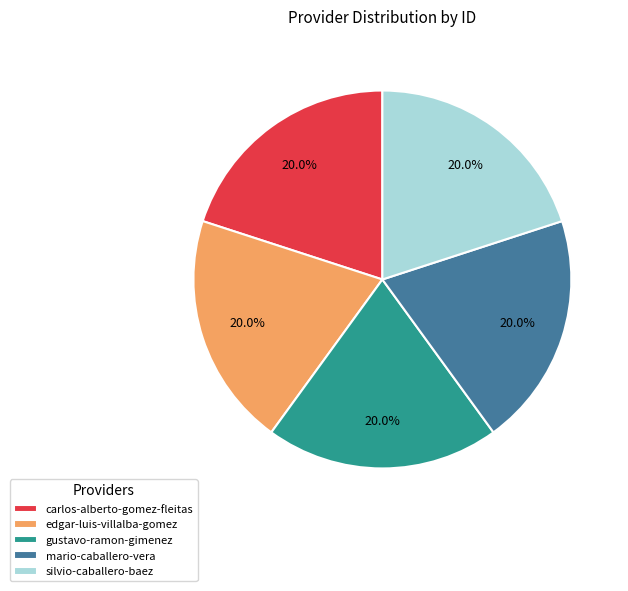

True or false: carlos-alberto-gomez-fleitas accounts for 31% of the total.

False